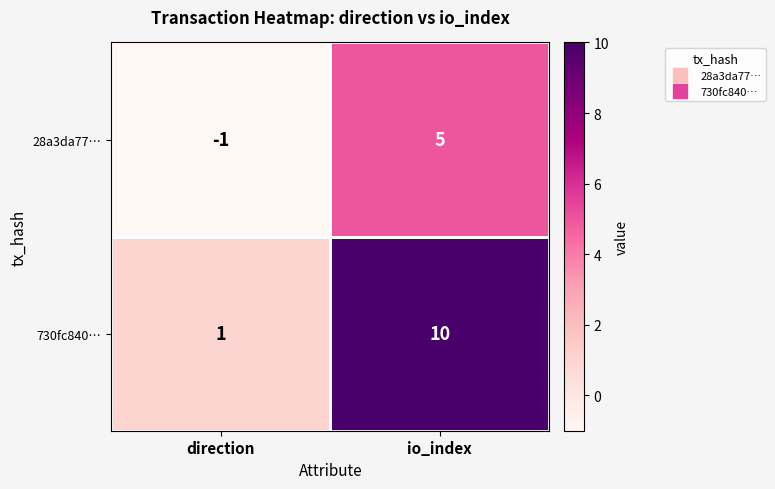

Between direction and io_index, which series saw the biggest shift?

730fc840…